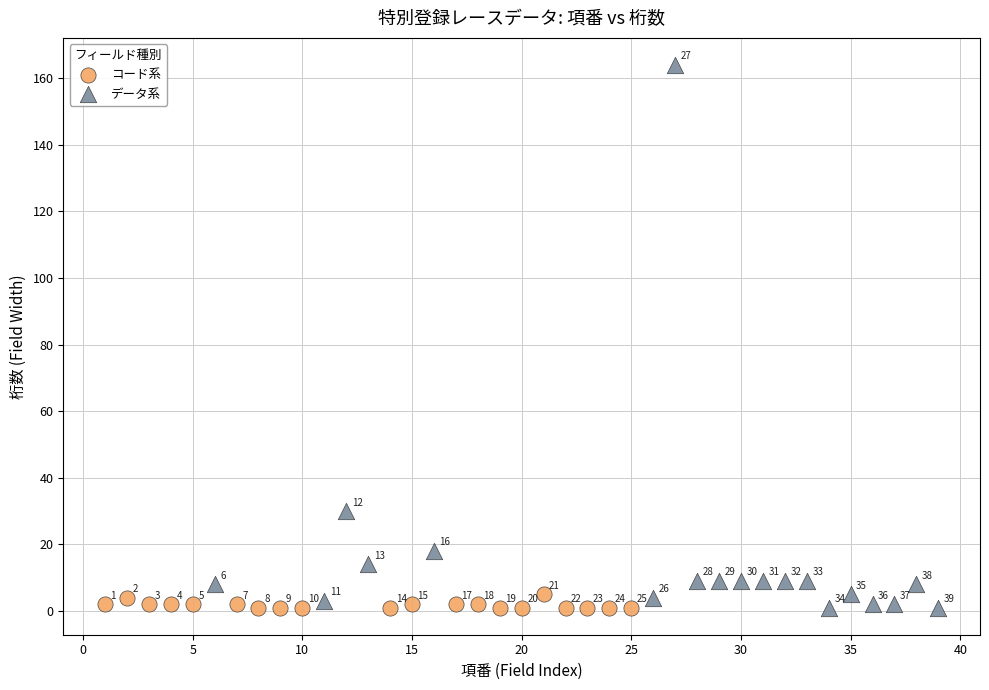

Which series has the largest Y range (max minus min)?

データ系